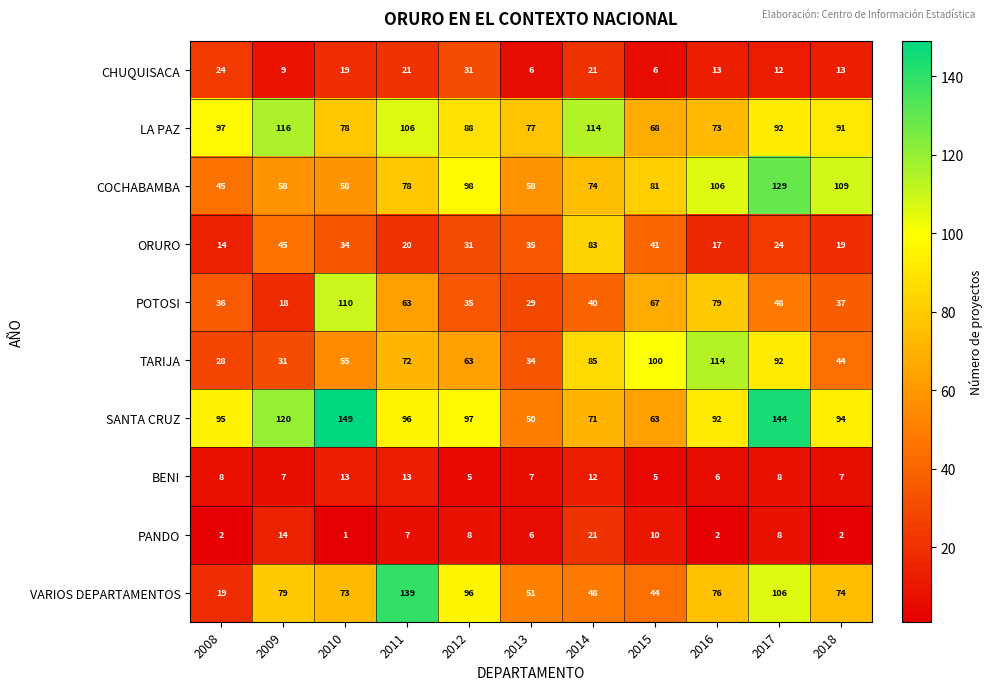

What value does the VARIOS DEPARTAMENTOS series have at 2010, to the nearest 5?

75